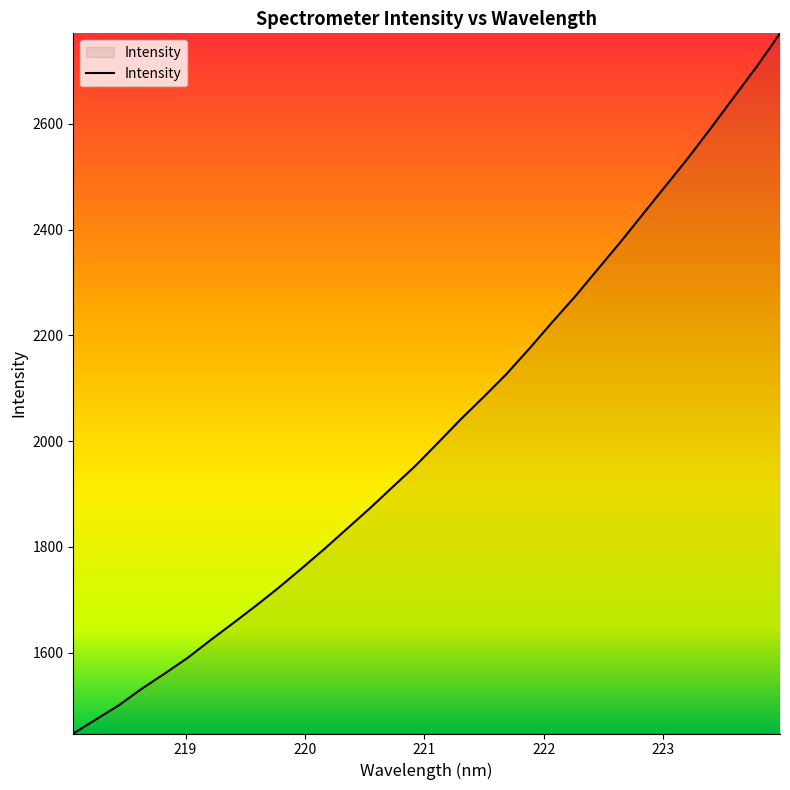

What is the difference between the maximum and minimum values?

1323.6